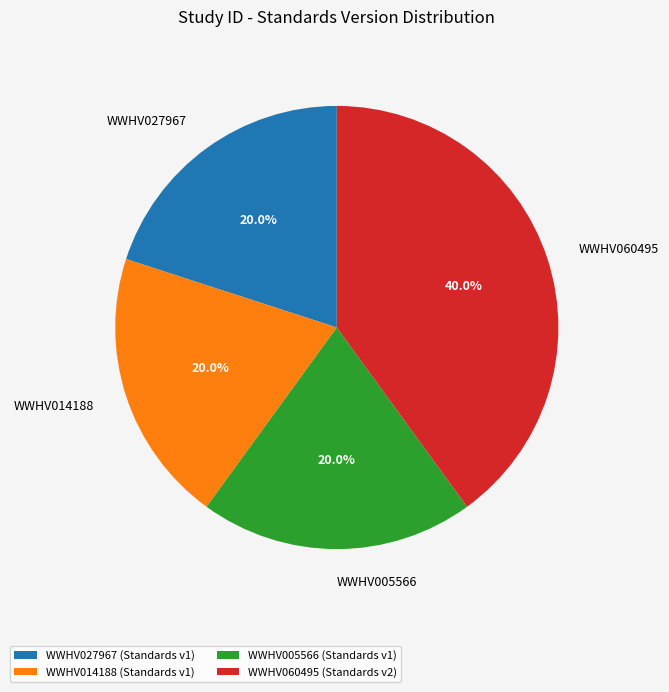

Count the number of slices in the pie.

4